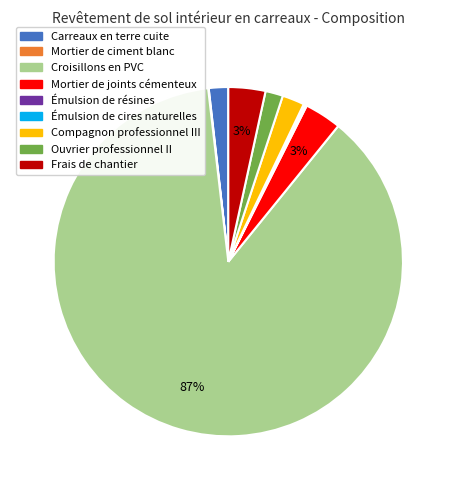

To the nearest percent, what is the combined percentage of Compagnon professionnel III and Ouvrier professionnel II?

4%